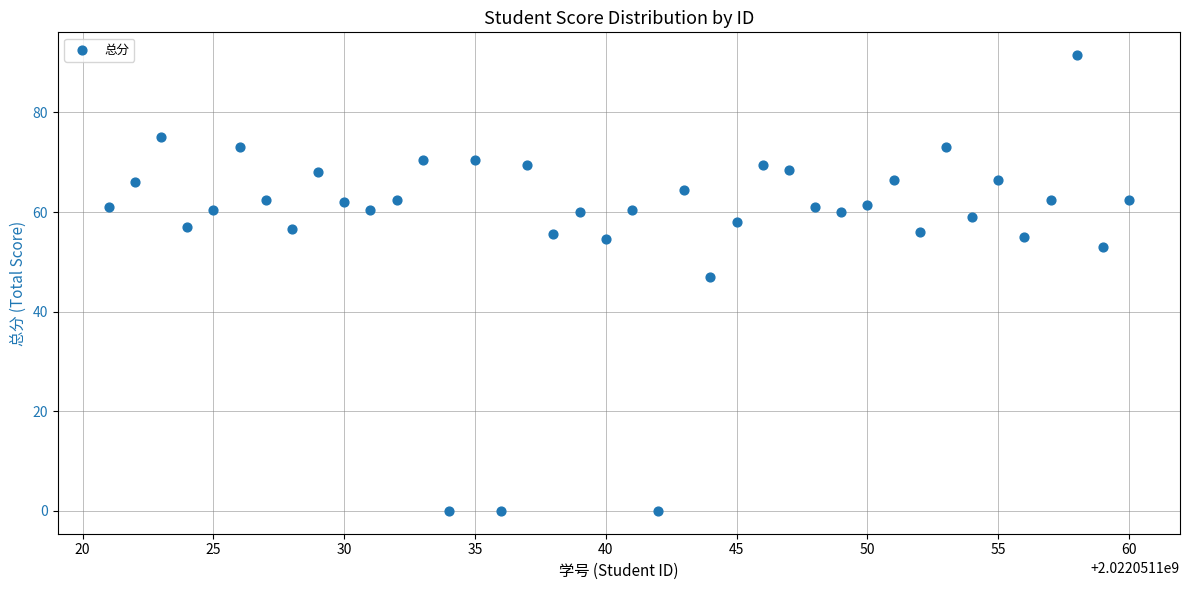

What Y value in the scatter plot is closest to 45?

47.0